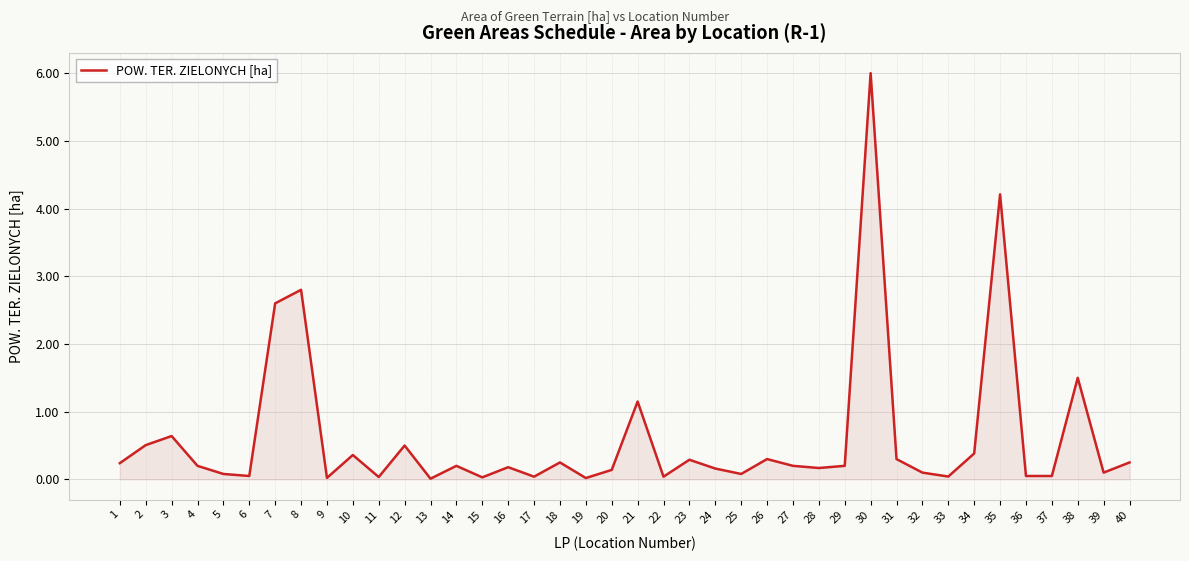

True or false: the data has more than 1 interior local peaks.

True